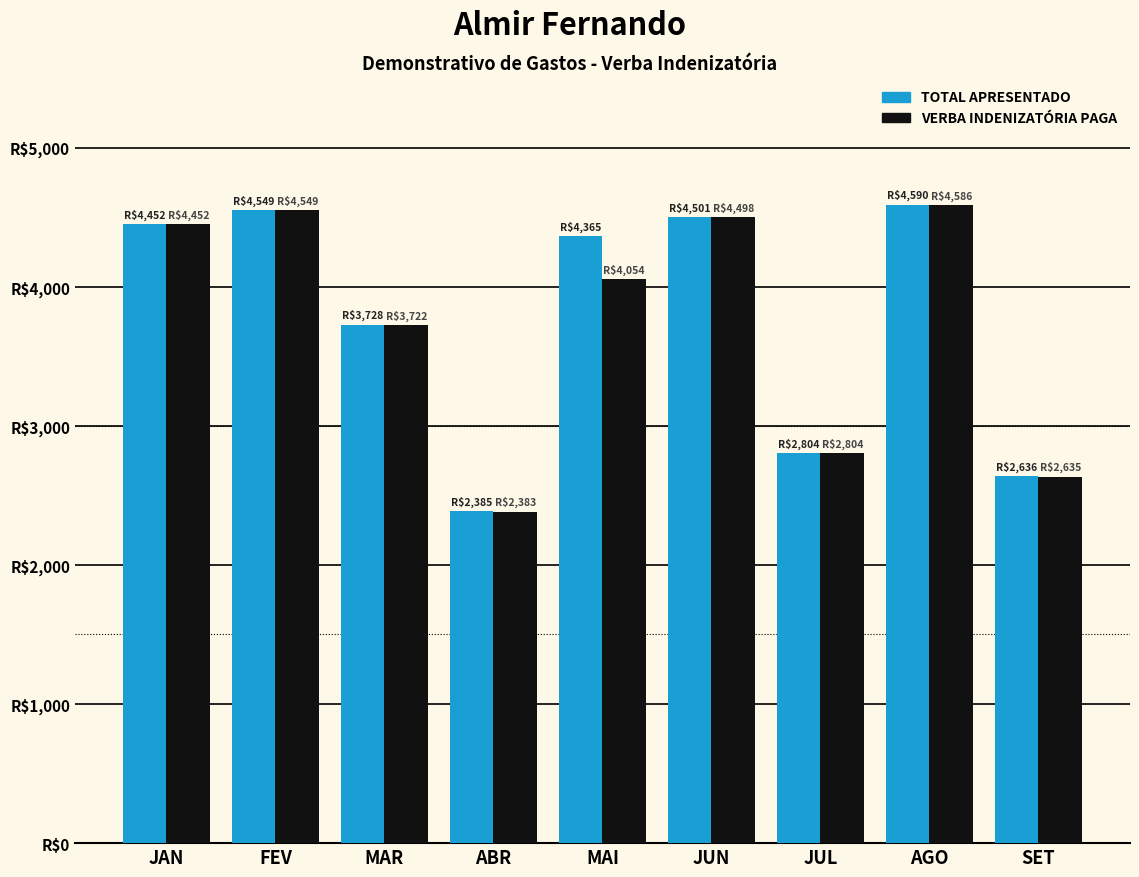

Does the chart contain stacked bars?

No